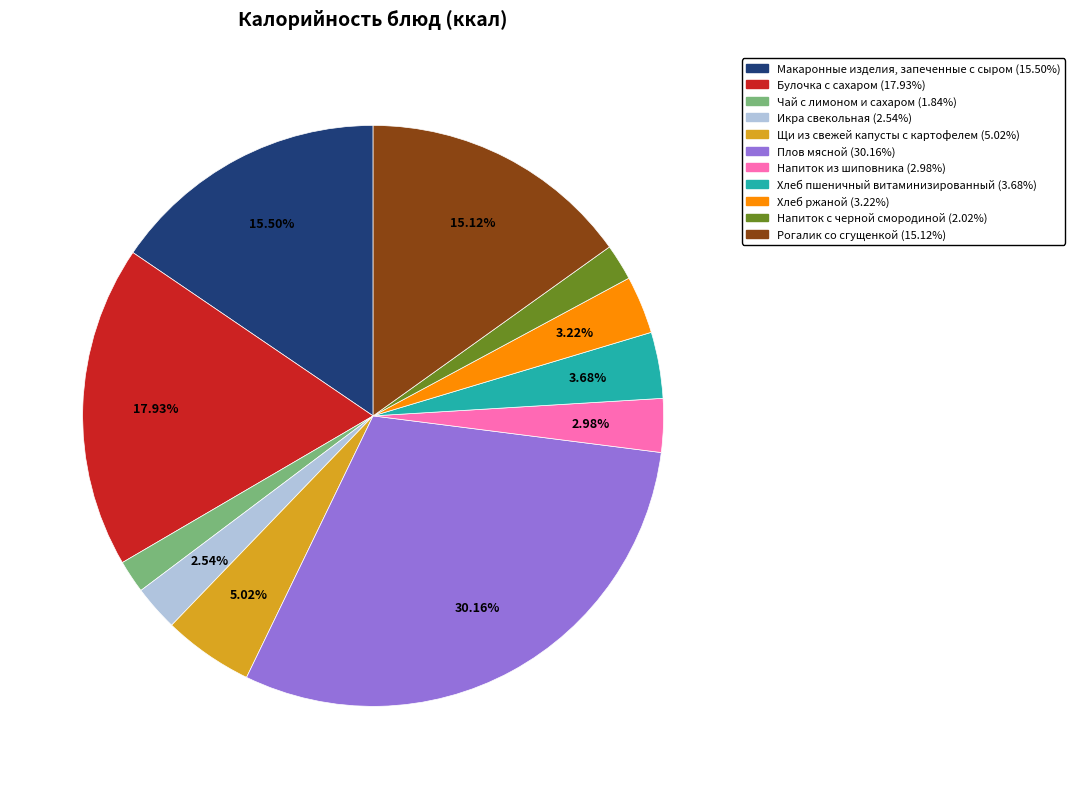

Does any single category account for the majority?

No